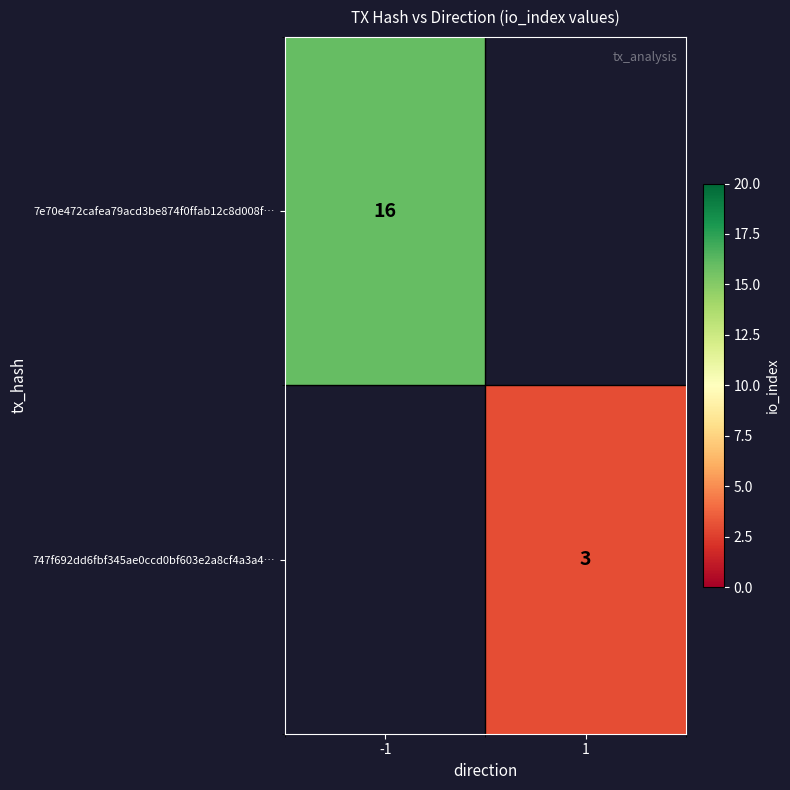

The value of 747f692dd6fbf345ae0ccd0bf603e2a8cf4a3a4… at 1 is 3. True or false?

True